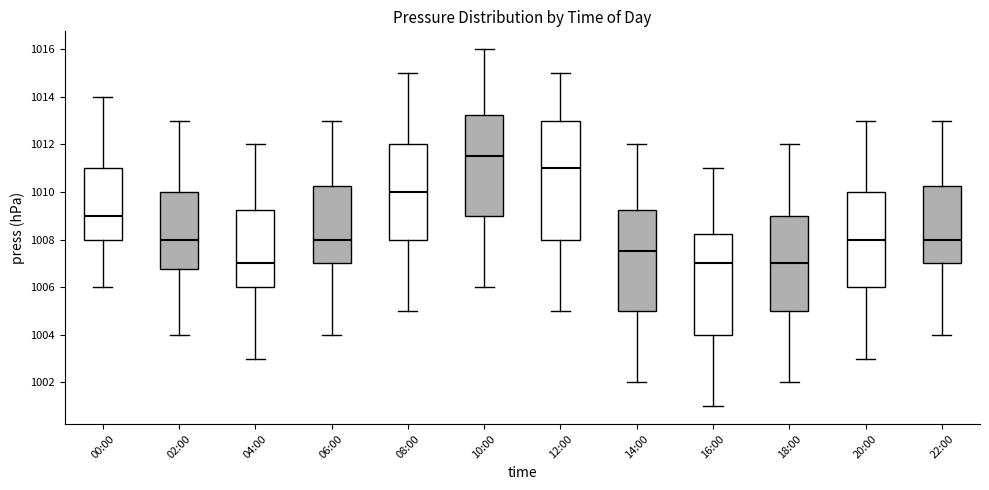

Reading left to right, transcribe this box plot: for each box, give where its median line is, the range the box spans, and where its two whiskers end, as read against the y-axis. The values are not printed on the chart, so give them approximately, as read against the axis.

00:00: median 1009.0, box 1008.0 to 1011.0, whiskers 1006.0 to 1014.0
02:00: median 1008.0, box 1006.8 to 1010.0, whiskers 1004.0 to 1013.0
04:00: median 1007.0, box 1006.0 to 1009.2, whiskers 1003.0 to 1012.0
06:00: median 1008.0, box 1007.0 to 1010.2, whiskers 1004.0 to 1013.0
08:00: median 1010.0, box 1008.0 to 1012.0, whiskers 1005.0 to 1015.0
10:00: median 1011.6, box 1009.0 to 1013.2, whiskers 1006.0 to 1016.0
12:00: median 1011.0, box 1008.0 to 1013.0, whiskers 1005.0 to 1015.0
14:00: median 1007.6, box 1005.0 to 1009.2, whiskers 1002.0 to 1012.0
16:00: median 1007.0, box 1004.0 to 1008.2, whiskers 1001.0 to 1011.0
18:00: median 1007.0, box 1005.0 to 1009.0, whiskers 1002.0 to 1012.0
20:00: median 1008.0, box 1006.0 to 1010.0, whiskers 1003.0 to 1013.0
22:00: median 1008.0, box 1007.0 to 1010.2, whiskers 1004.0 to 1013.0